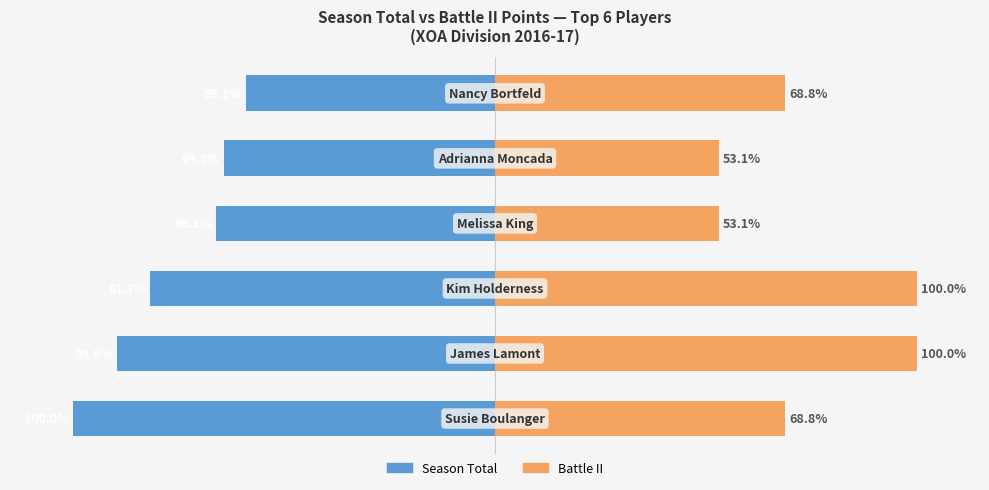

What is the greatest value displayed?

100.0